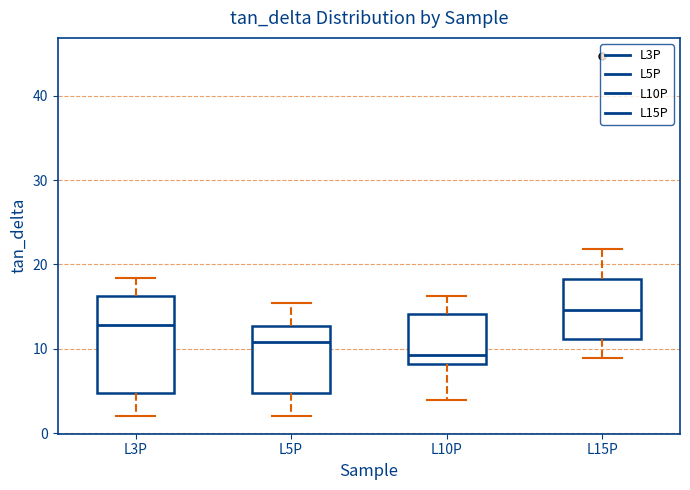

Reading left to right, transcribe this box plot: for each box, give where its median line is, the range the box spans, and where its two whiskers end, as read against the y-axis. The values are not printed on the chart, so give them approximately, as read against the axis.

L3P: median 13, box 5 to 16, whiskers 2 to 18
L5P: median 11, box 5 to 13, whiskers 2 to 15
L10P: median 9, box 8 to 14, whiskers 4 to 16
L15P: median 15, box 11 to 18, whiskers 9 to 22